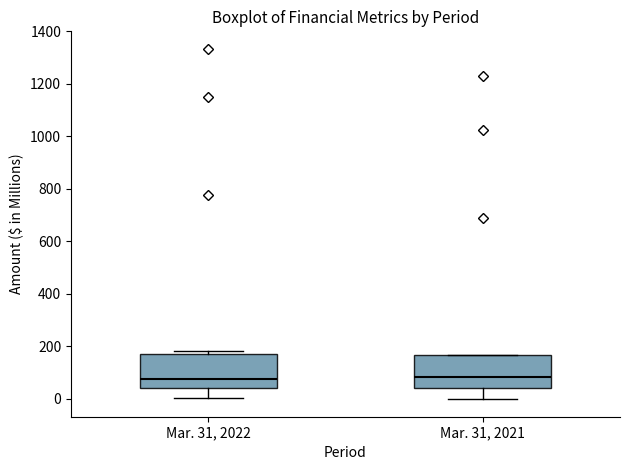

Reading left to right, read every box against the y-axis: the position of its median line, the range the box covers, and the ends of its whiskers. The values are not printed on the chart, so give them approximately, as read against the axis.

Mar. 31, 2022: median 80, box 40 to 180, whiskers 0 to 180 (just above the box's upper edge)
Mar. 31, 2021: median 80, box 40 to 160, whiskers 0 to 160